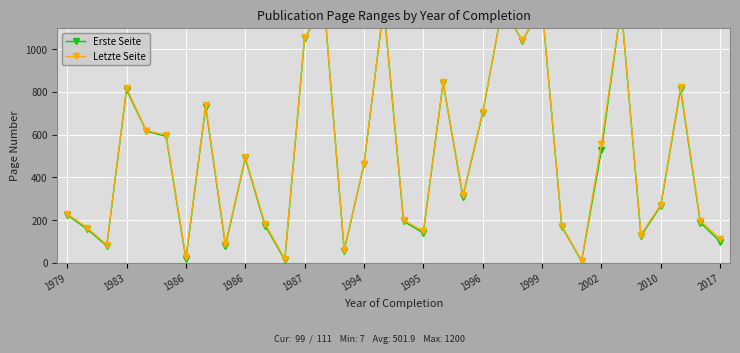

What is the difference between the Erste Seite values at 30 and 14?

209